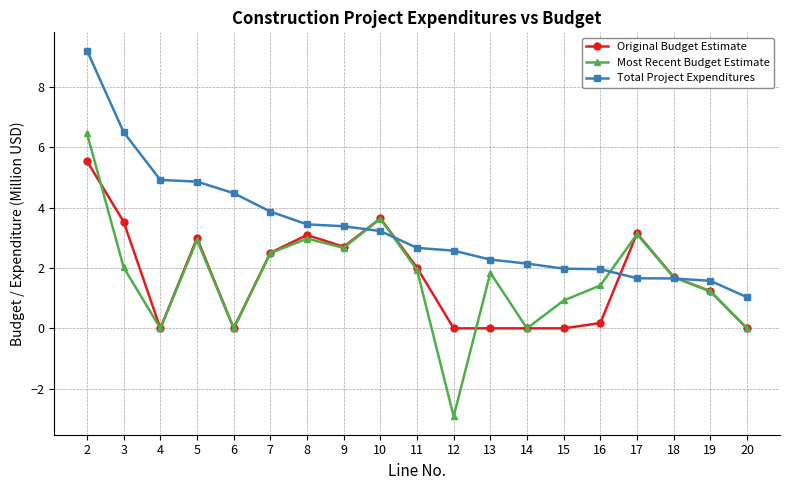

What is the spread (max minus min) of values at 12?

5.5